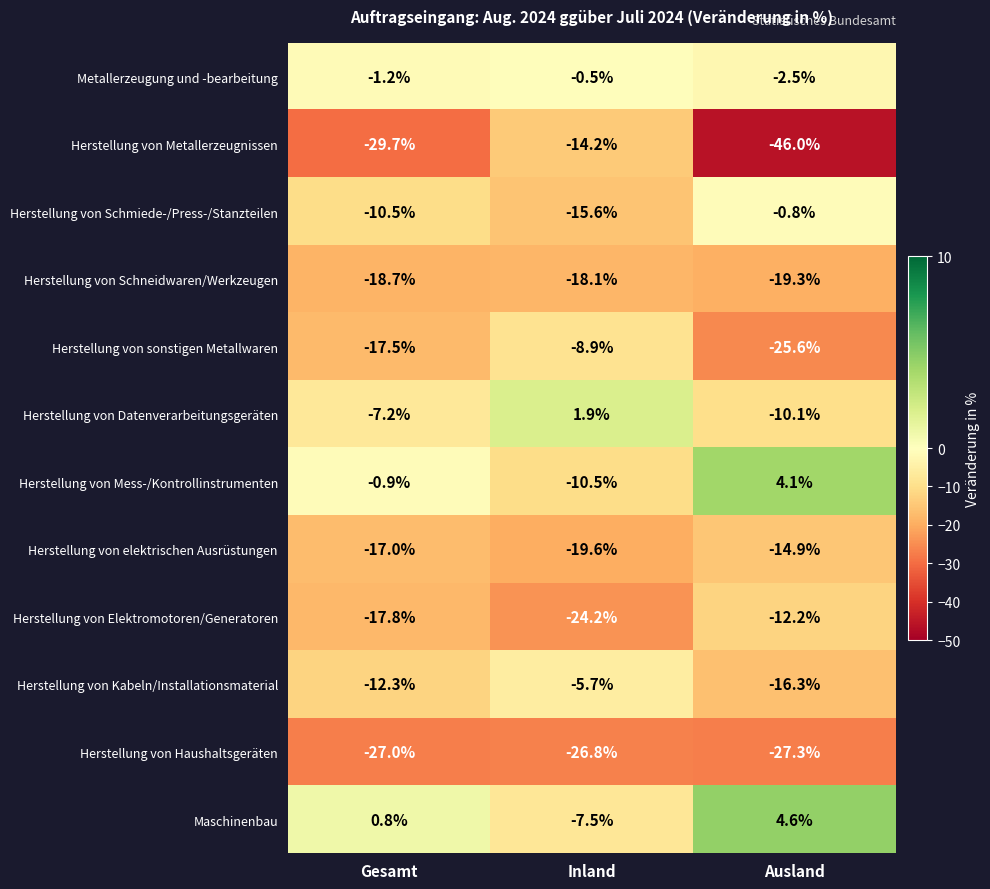

Where does the Herstellung von Metallerzeugnissen series first go above -29?

Inland